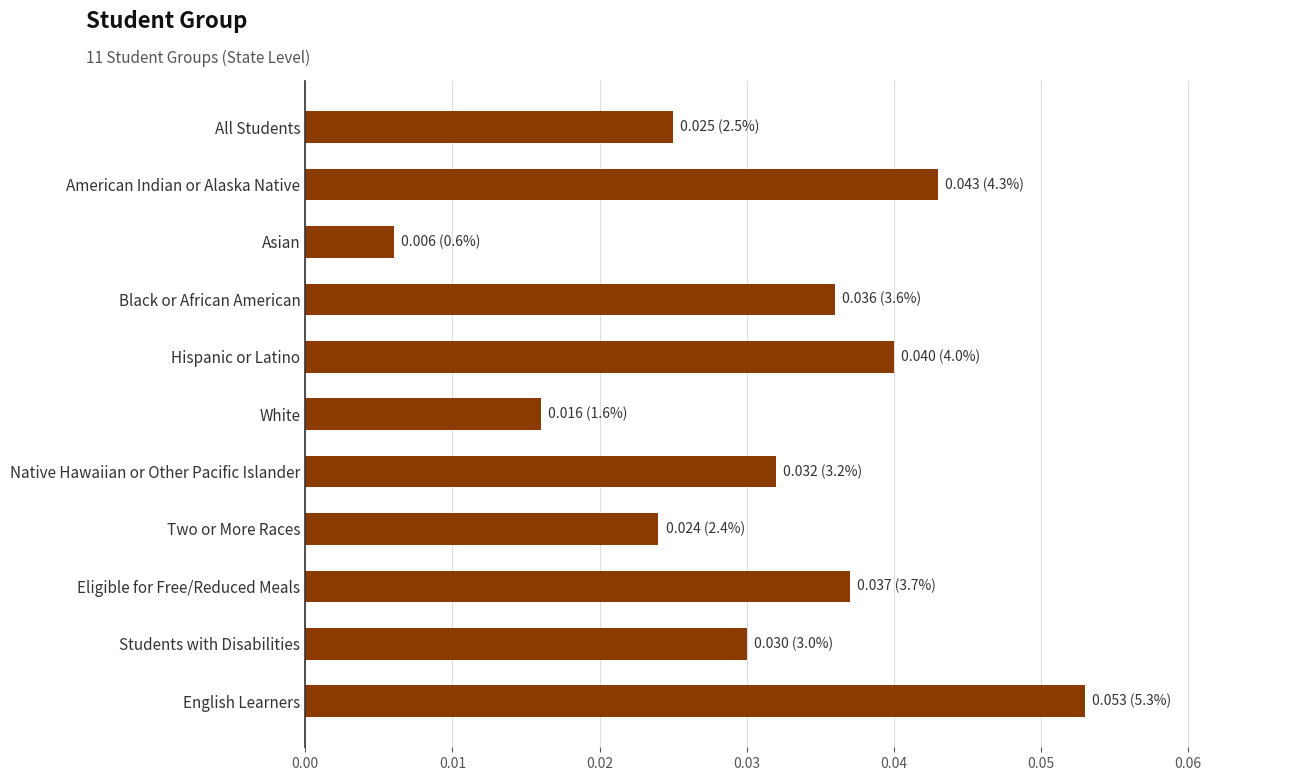

The chart shows a value of 0.1 at Black or African American. True or false?

False